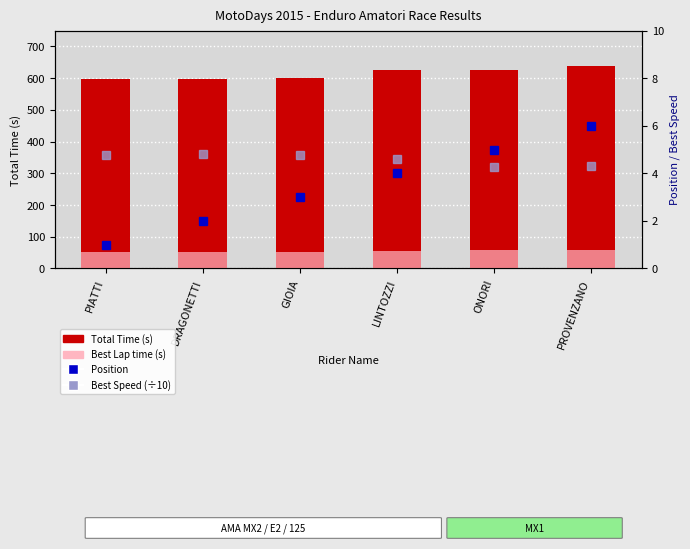

The Best Speed (÷10) series shows 4.8 at DRAGONETTI. True or false?

True